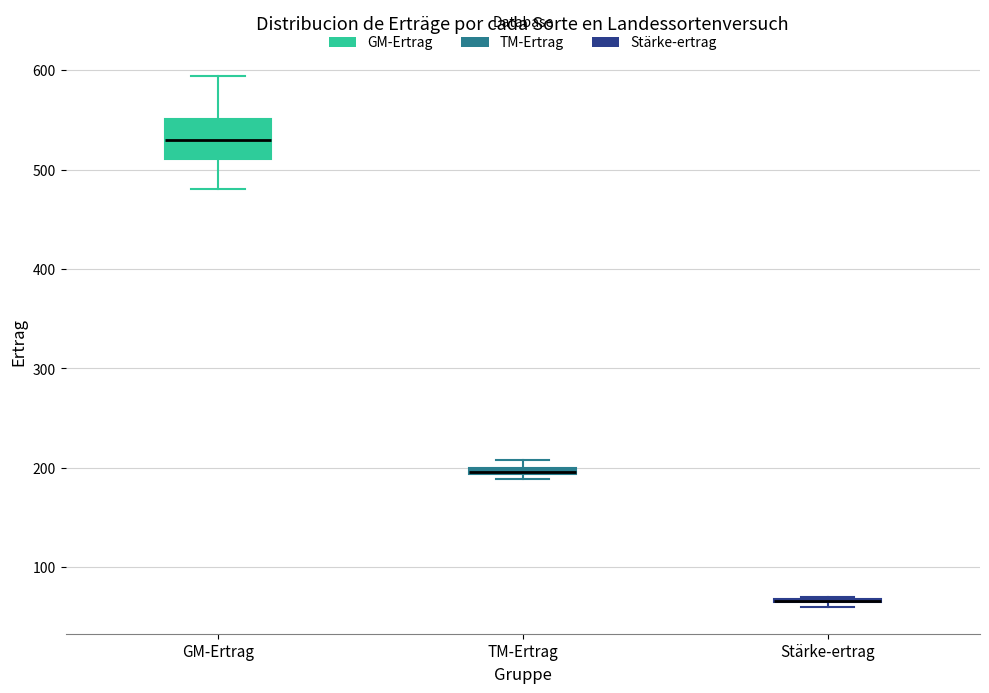

Comparing the boxes themselves (not the whiskers), which one is the tallest?

GM-Ertrag